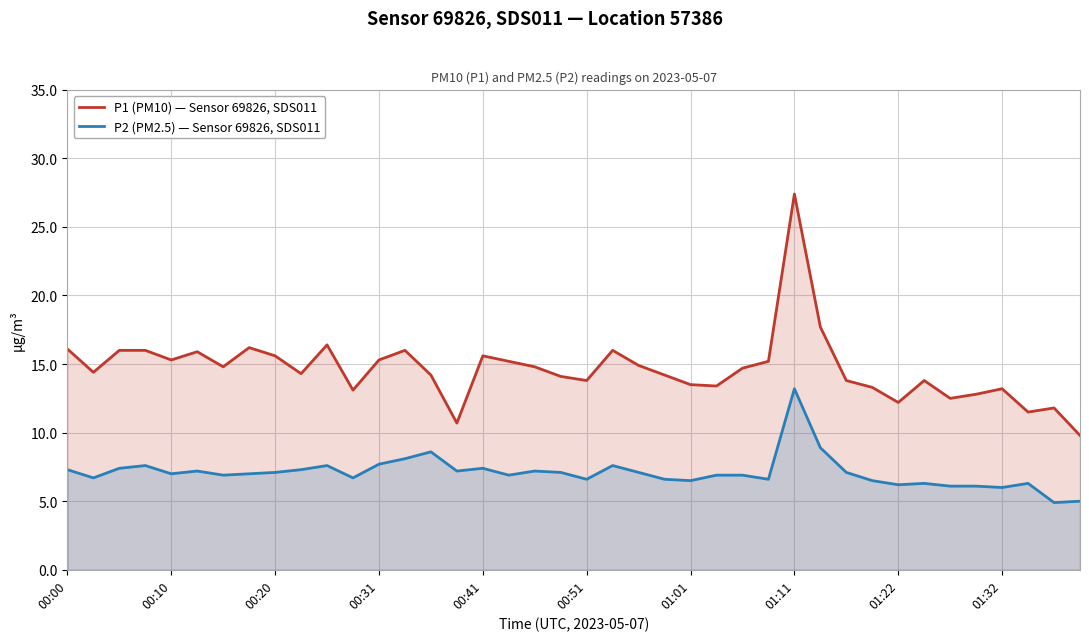

Reading right to left, extract all data points from this chart.

P1 (PM10) — Sensor 69826, SDS011: 9.8	11.8	11.5	13.2	12.8	12.5	13.8	12.2	13.3	13.8	17.7	27.4	15.2	14.7	13.4	13.5	14.2	14.9	16.0	13.8	14.1	14.8	15.2	15.6	10.7	14.2	16.0	15.3	13.1	16.4	14.3	15.6	16.2	14.8	15.9	15.3	16.0	16.0	14.4	16.1
P2 (PM2.5) — Sensor 69826, SDS011: 5.0	4.9	6.3	6.0	6.1	6.1	6.3	6.2	6.5	7.1	8.9	13.2	6.6	6.9	6.9	6.5	6.6	7.1	7.6	6.6	7.1	7.2	6.9	7.4	7.2	8.6	8.1	7.7	6.7	7.6	7.3	7.1	7.0	6.9	7.2	7.0	7.6	7.4	6.7	7.3